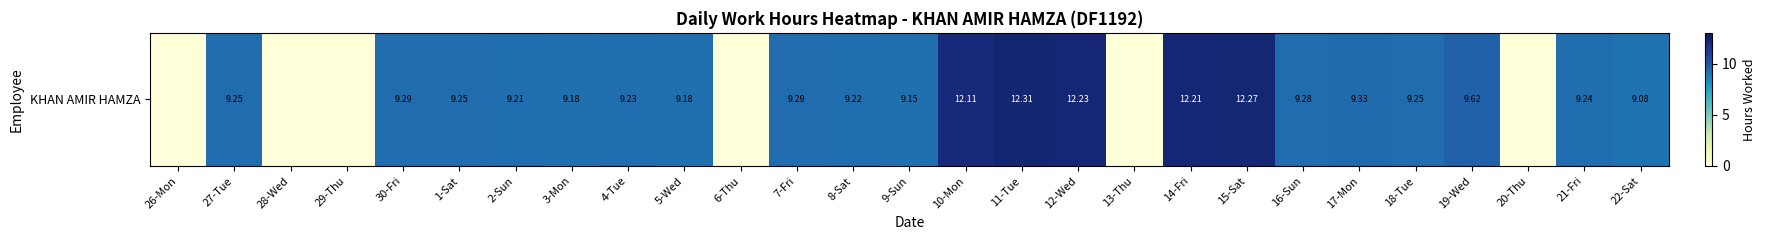

List the labels in order of value, largest first.

11-Tue, 15-Sat, 12-Wed, 14-Fri, 10-Mon, 19-Wed, 17-Mon, 30-Fri, 7-Fri, 16-Sun, 27-Tue, 1-Sat, 18-Tue, 21-Fri, 4-Tue, 8-Sat, 2-Sun, 3-Mon, 5-Wed, 9-Sun, 22-Sat, 26-Mon, 28-Wed, 29-Thu, 6-Thu, 13-Thu, 20-Thu